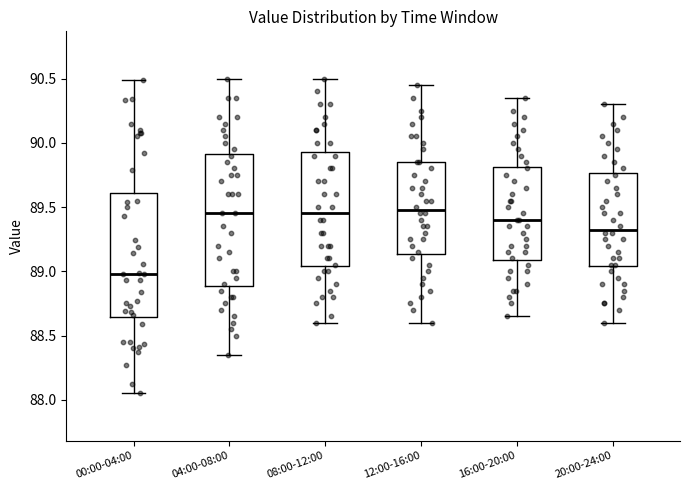

Where does the lower whisker of the box for 08:00-12:00 end on the y-axis? The values are not printed on the chart, so give them approximately, as read against the axis.

88.60